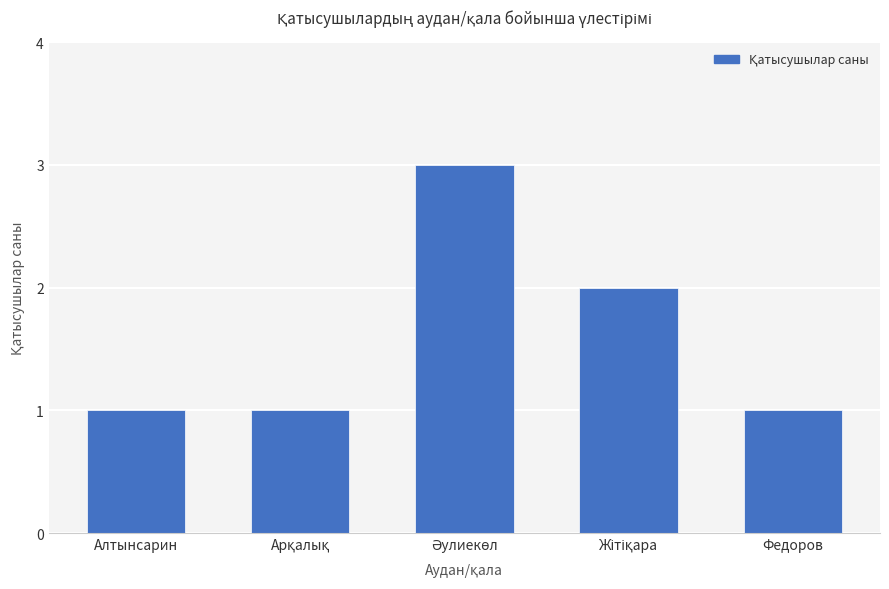

What is the greatest value displayed?

3